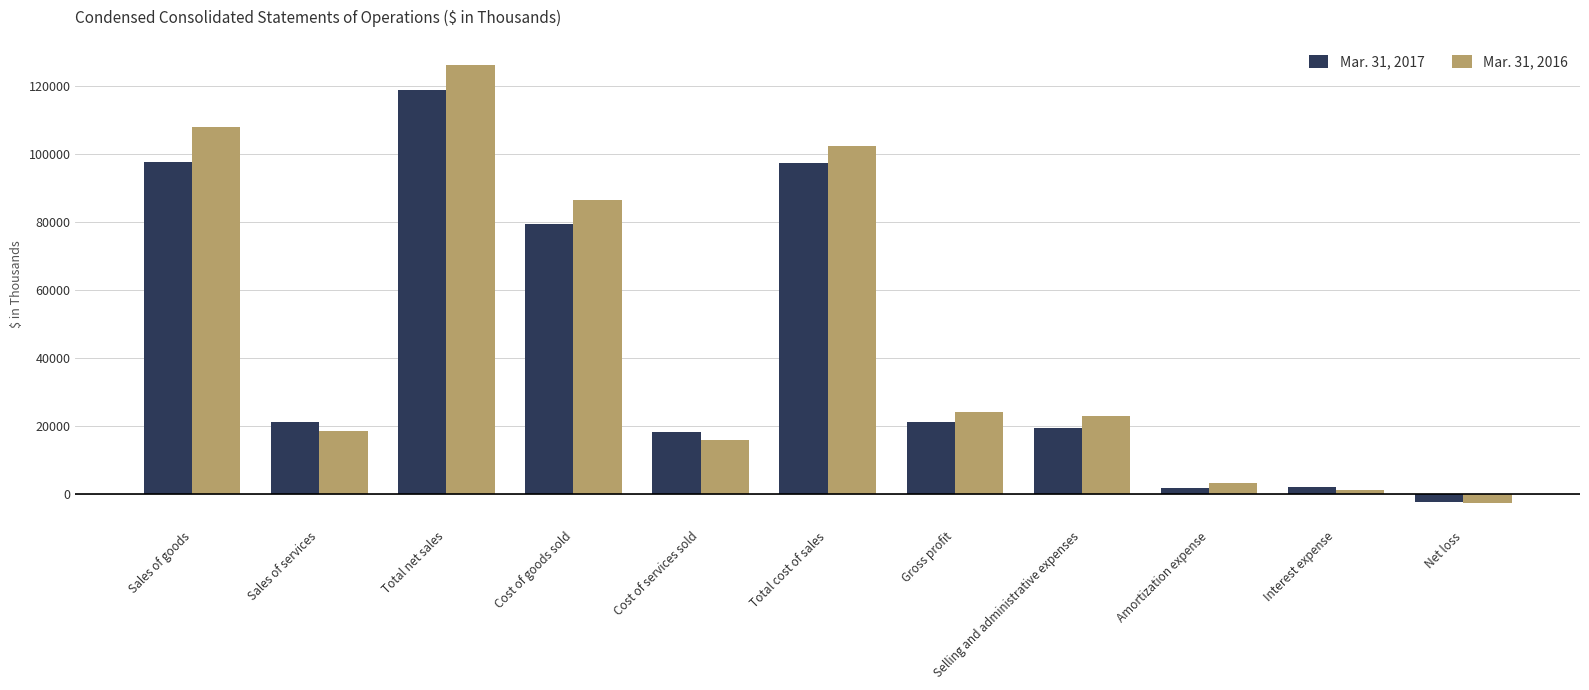

Which category has the lowest value in the Mar. 31, 2017 series?

Net loss